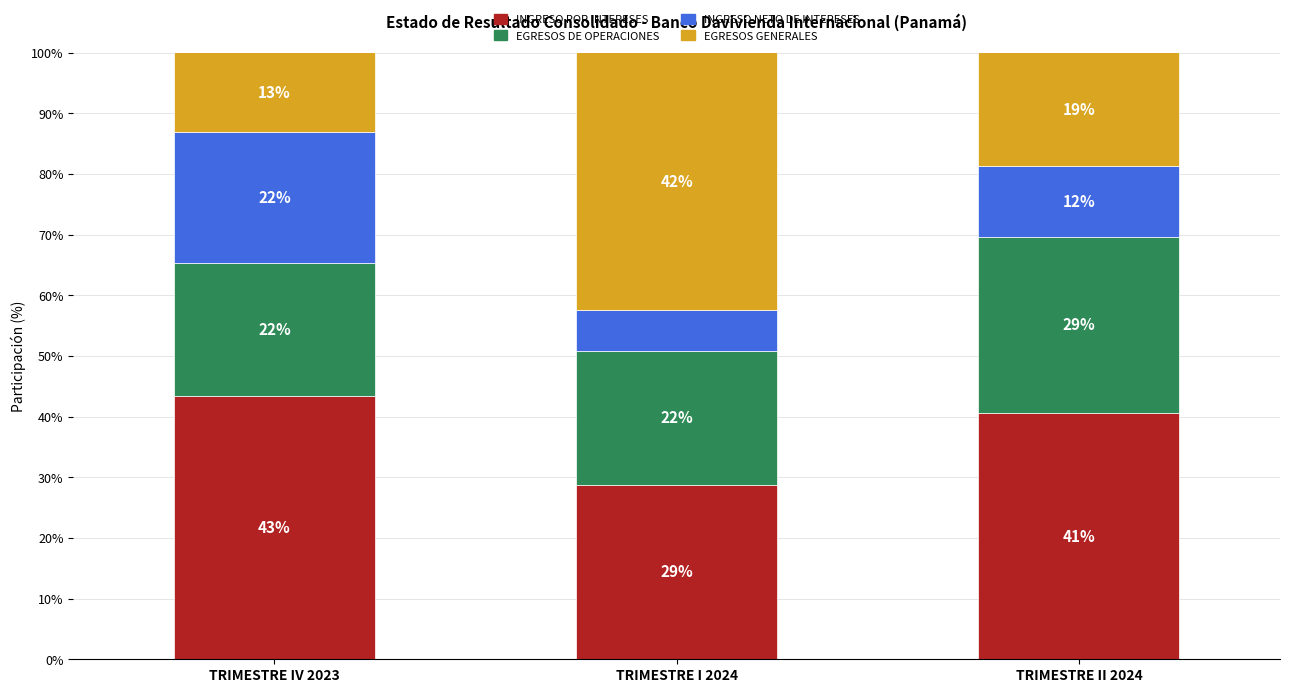

The INGRESO POR INTERESES series shows 28.1 at TRIMESTRE II 2024. True or false?

False